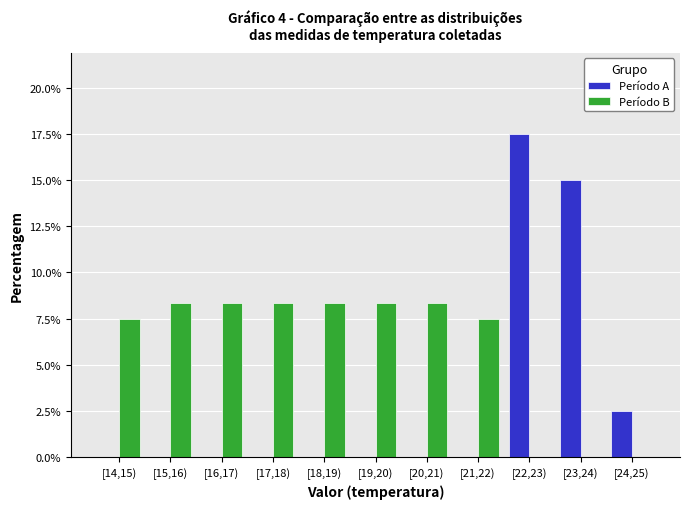

Reading left to right, what are all the values shown in this chart?

Período A: [14,15)=0.0	[15,16)=0.0	[16,17)=0.0	[17,18)=0.0	[18,19)=0.0	[19,20)=0.0	[20,21)=0.0	[21,22)=0.0	[22,23)=17.5	[23,24)=15.0	[24,25)=2.5
Período B: [14,15)=7.5	[15,16)=8.3	[16,17)=8.3	[17,18)=8.3	[18,19)=8.3	[19,20)=8.3	[20,21)=8.3	[21,22)=7.5	[22,23)=0.0	[23,24)=0.0	[24,25)=0.0